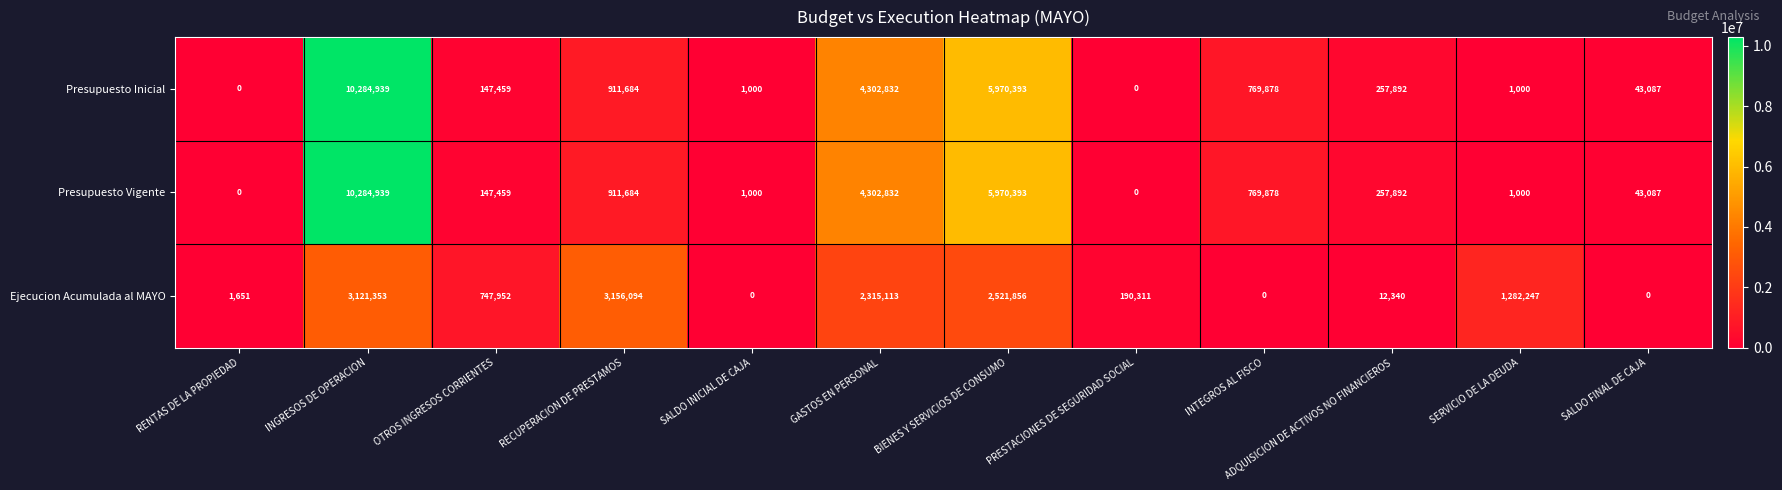

What value does the Presupuesto Vigente series have at INTEGROS AL FISCO, to the nearest 10?

769880